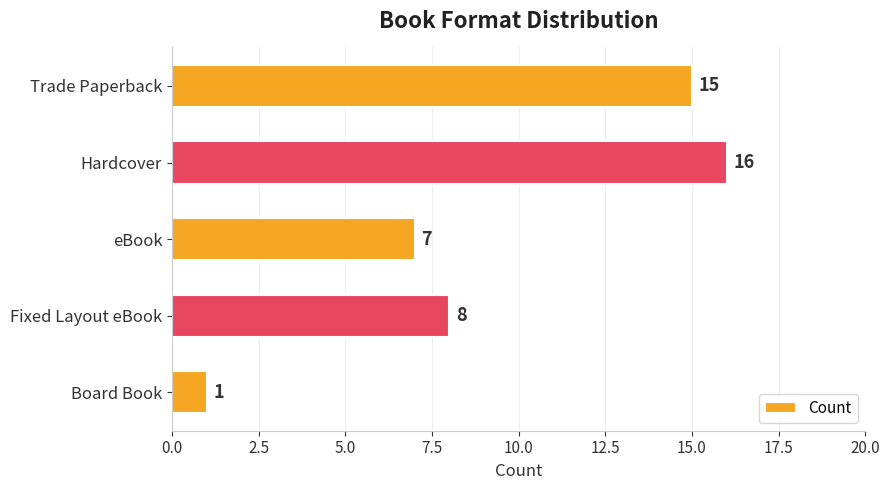

Is it true that the value at Board Book is 2?

False